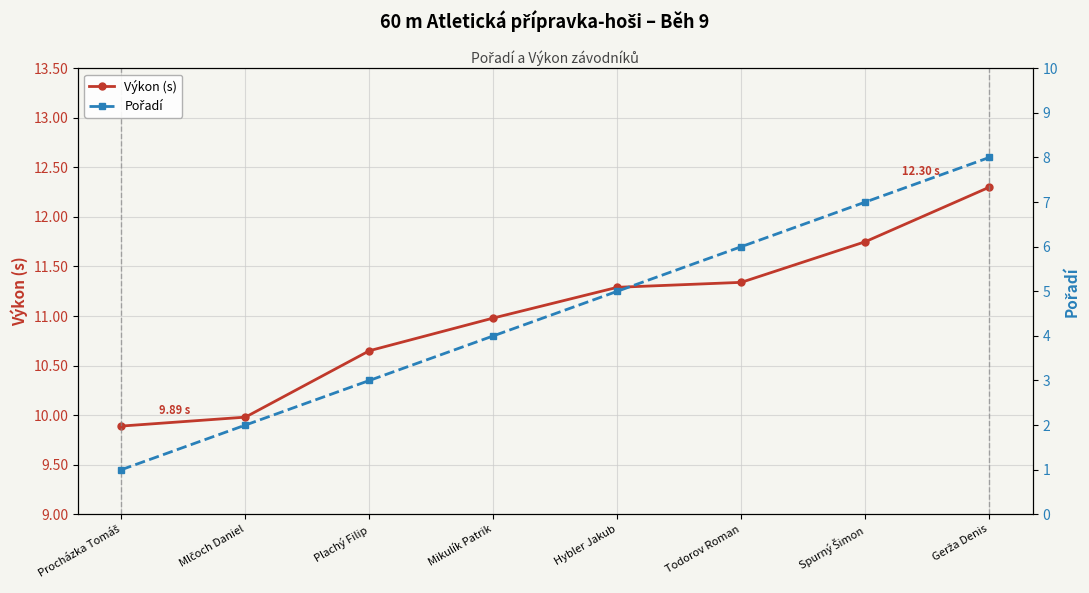

Reading left to right, what are all the values shown in this chart?

Výkon (s): Procházka Tomáš=9.9	Mlčoch Daniel=10.0	Plachý Filip=10.7	Mikulík Patrik=11.0	Hybler Jakub=11.3	Todorov Roman=11.3	Spurný Šimon=11.8	Gerža Denis=12.3
Pořadí: Procházka Tomáš=1.0	Mlčoch Daniel=2.0	Plachý Filip=3.0	Mikulík Patrik=4.0	Hybler Jakub=5.0	Todorov Roman=6.0	Spurný Šimon=7.0	Gerža Denis=8.0